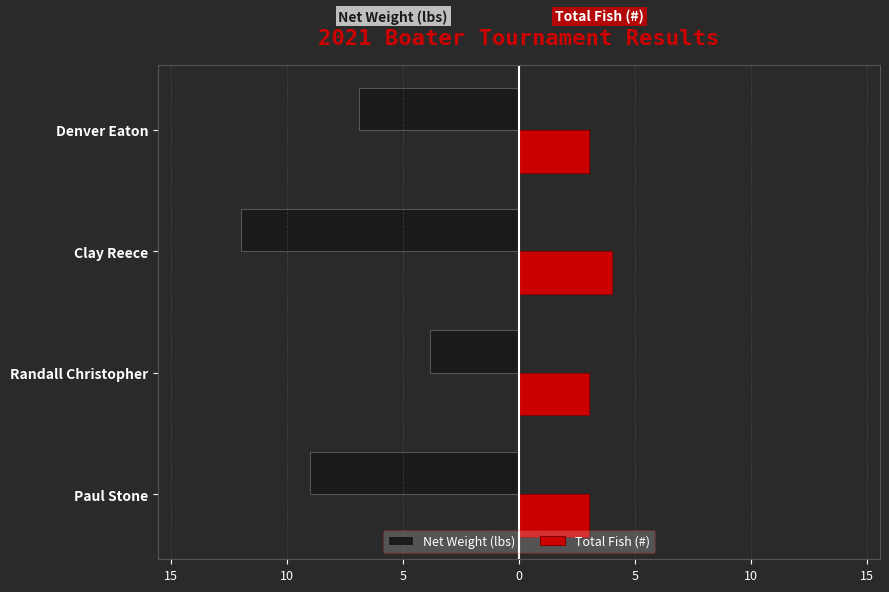

What are all the series names shown in the legend?

Net Weight (lbs), Total Fish (#)